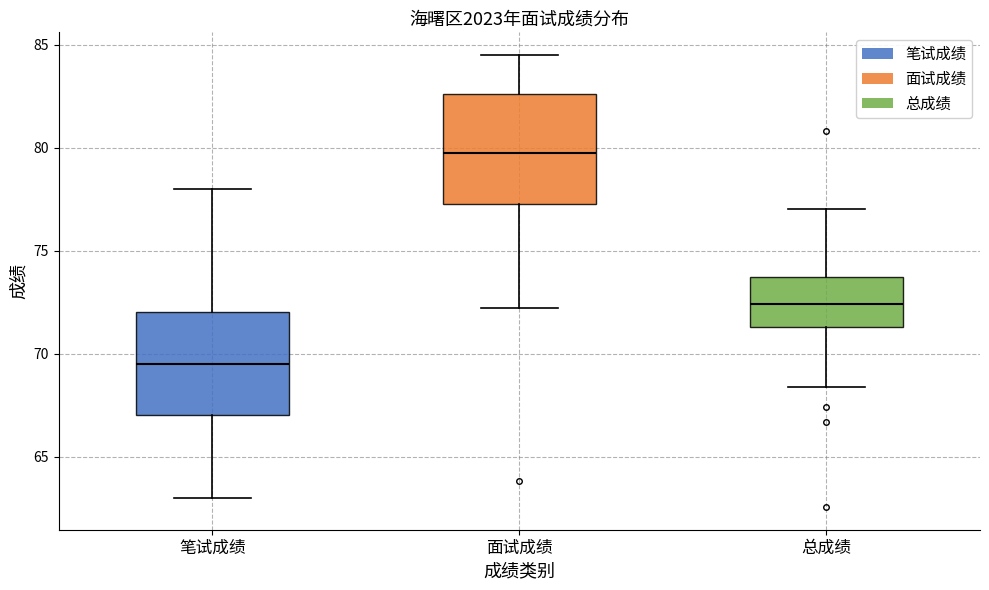

Reading left to right, transcribe this box plot: for each box, give where its median line is, the range the box spans, and where its two whiskers end, as read against the y-axis. The values are not printed on the chart, so give them approximately, as read against the axis.

笔试成绩: median 69.5, box 67.0 to 72.0, whiskers 63.0 to 78.0
面试成绩: median 79.5, box 77.5 to 82.5, whiskers 72.0 to 84.5
总成绩: median 72.5, box 71.5 to 73.5, whiskers 68.5 to 77.0